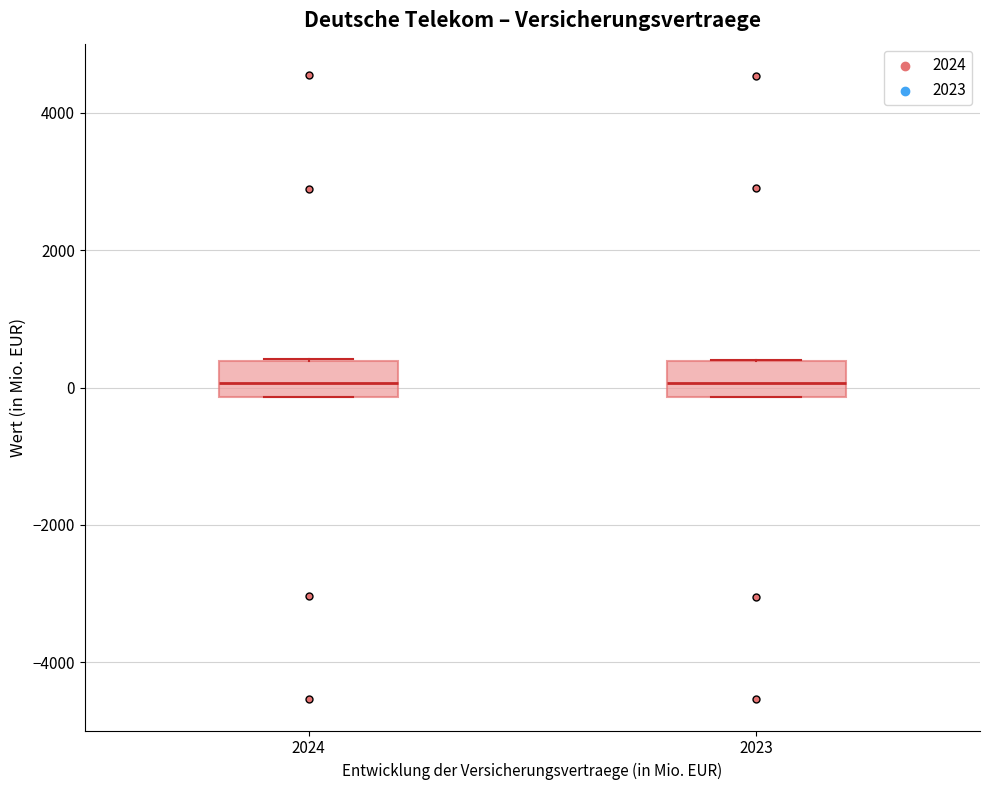

Where is the lower edge of the box at x = 2023 on the y-axis? The values are not printed on the chart, so give them approximately, as read against the axis.

-200